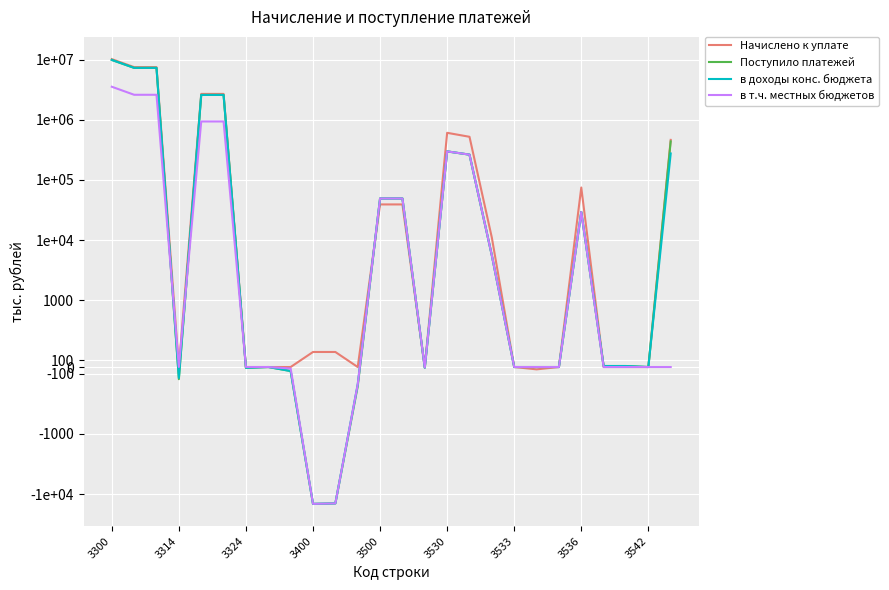

What is the difference between the Начислено к уплате values at 16 and 13?

480452